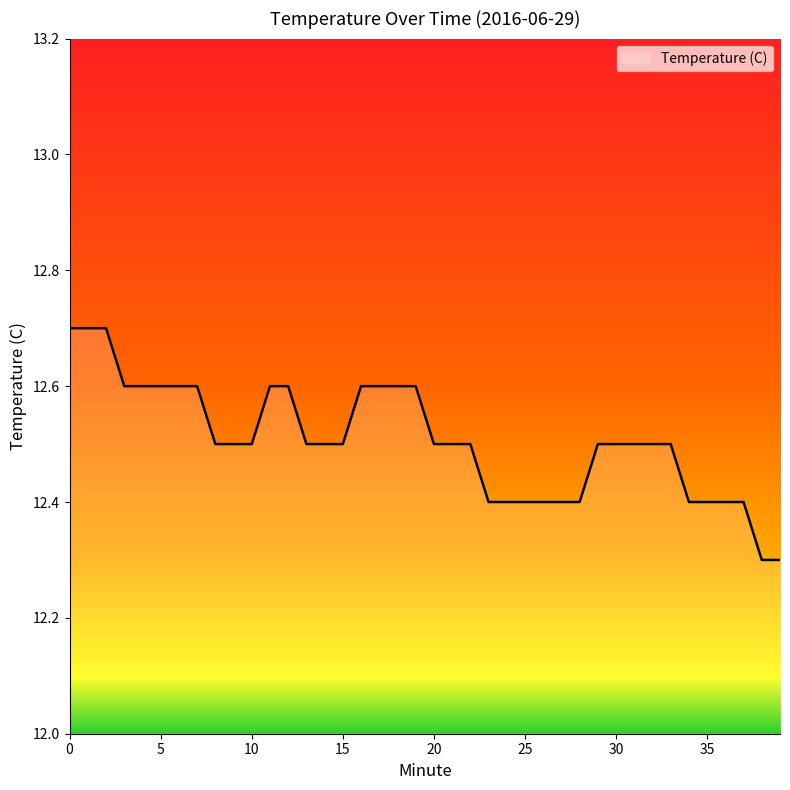

Count the number of categories in the chart.

40